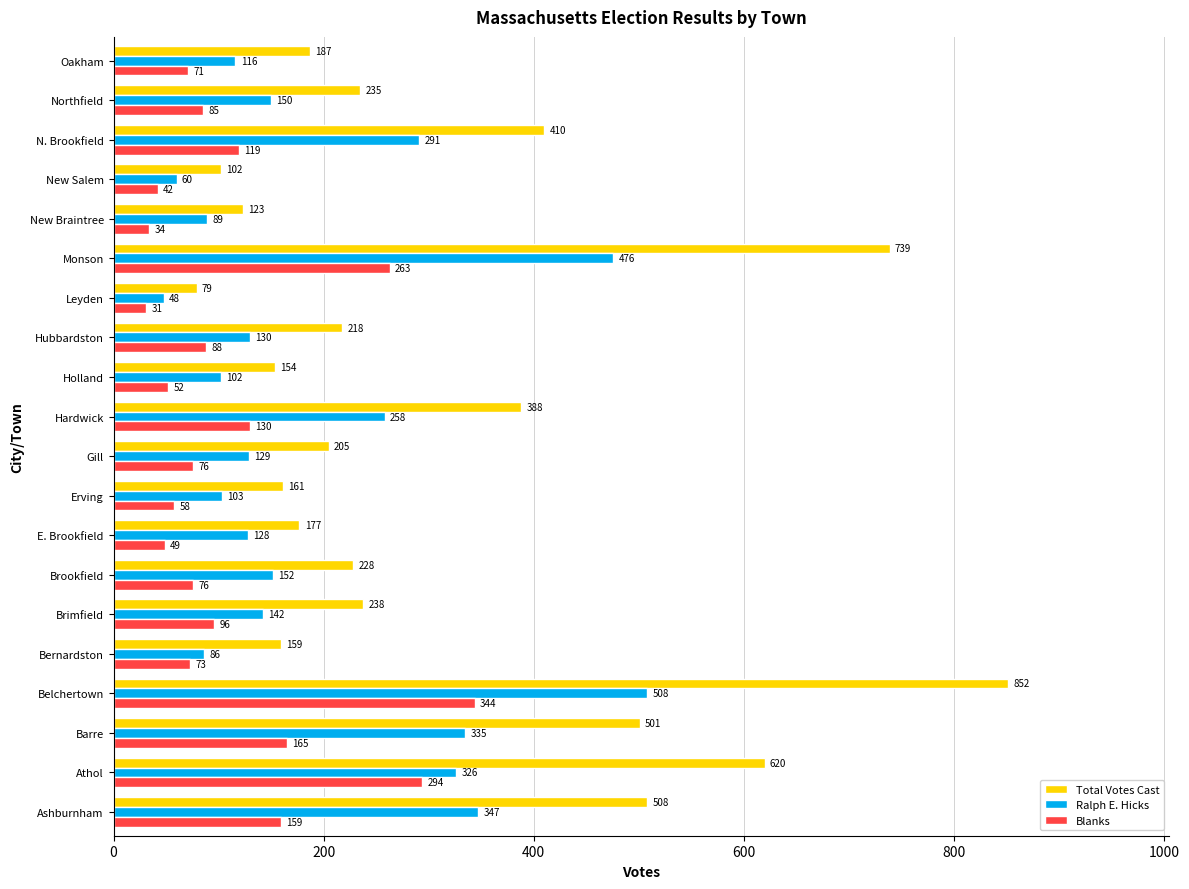

List the labels in order of Ralph E. Hicks value, smallest first.

Leyden, New Salem, Bernardston, New Braintree, Holland, Erving, Oakham, E. Brookfield, Gill, Hubbardston, Brimfield, Northfield, Brookfield, Hardwick, N. Brookfield, Athol, Barre, Ashburnham, Monson, Belchertown